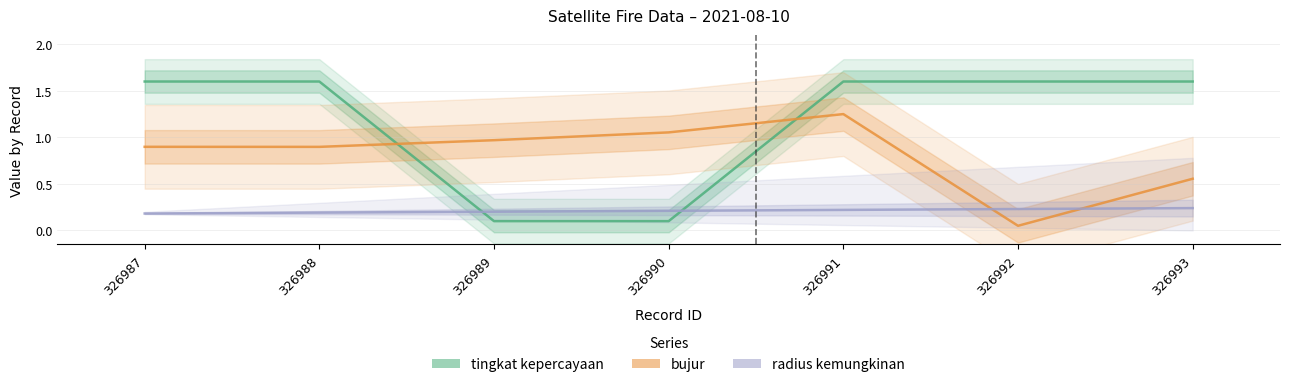

Which series changed the most between 326989 and 326990?

bujur